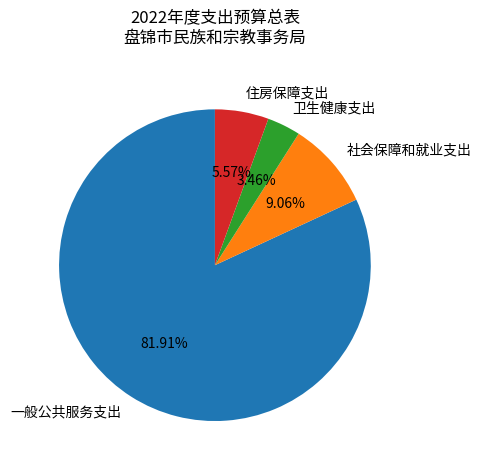

Does any single category account for the majority?

Yes